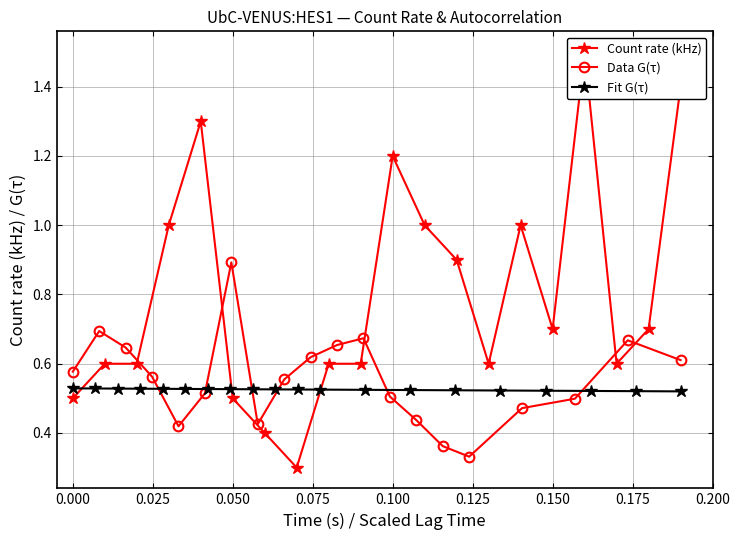

In Count rate (kHz), how many points are higher than both neighbors (excluding endpoints)?

4